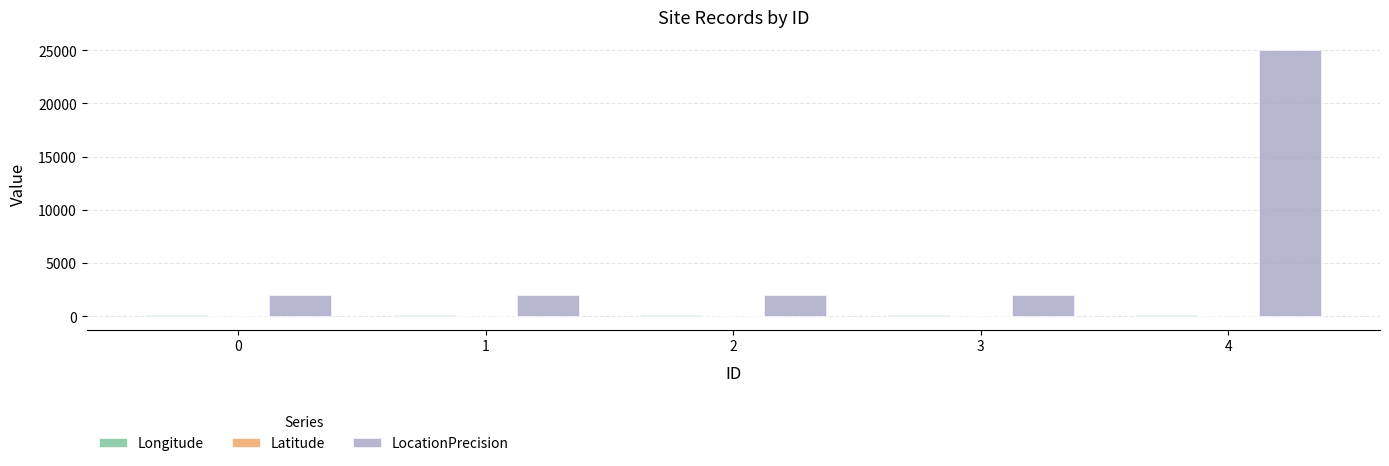

What is the greatest value displayed?

25000.0